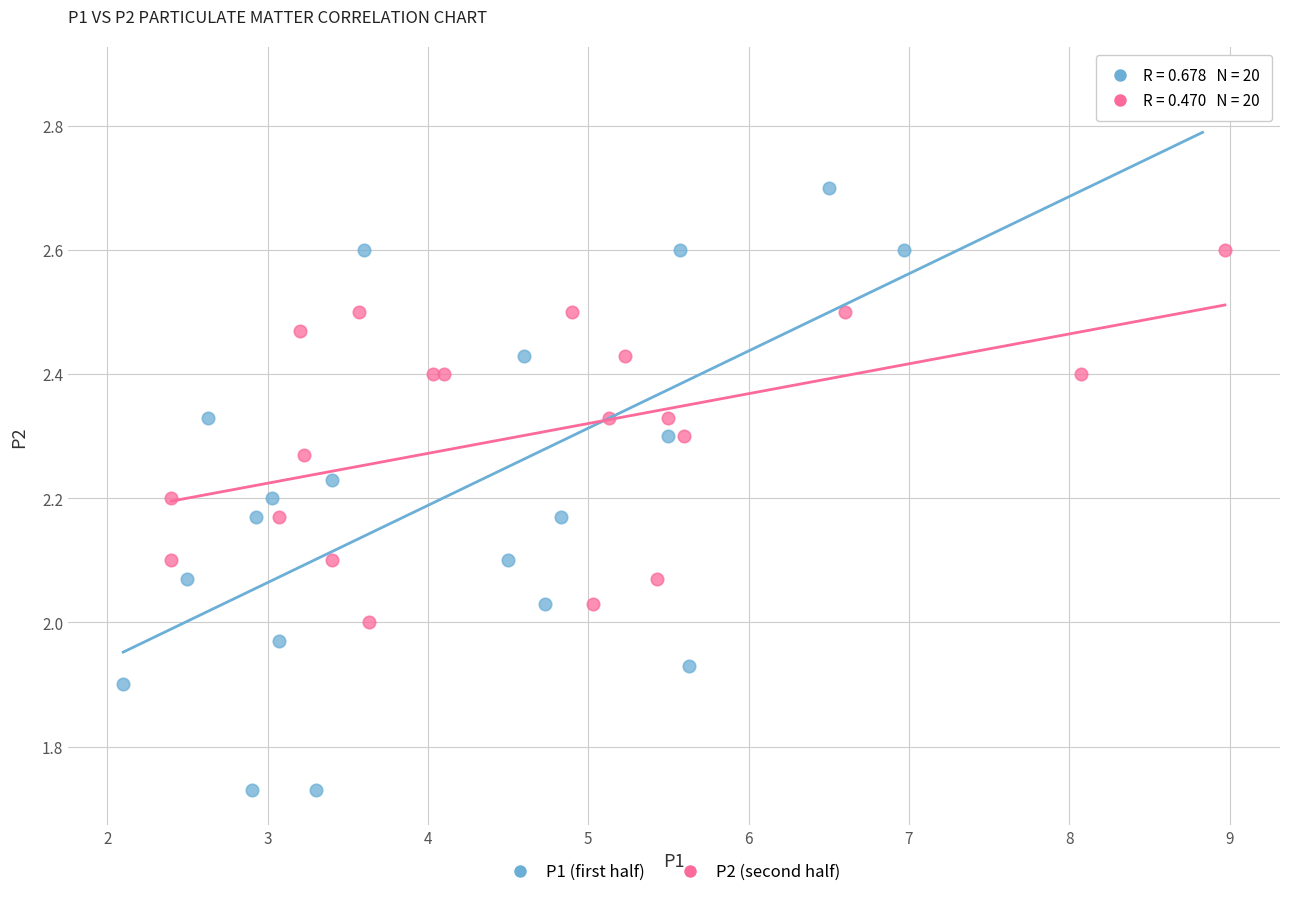

Which series contains the highest Y value?

P1 (first half)